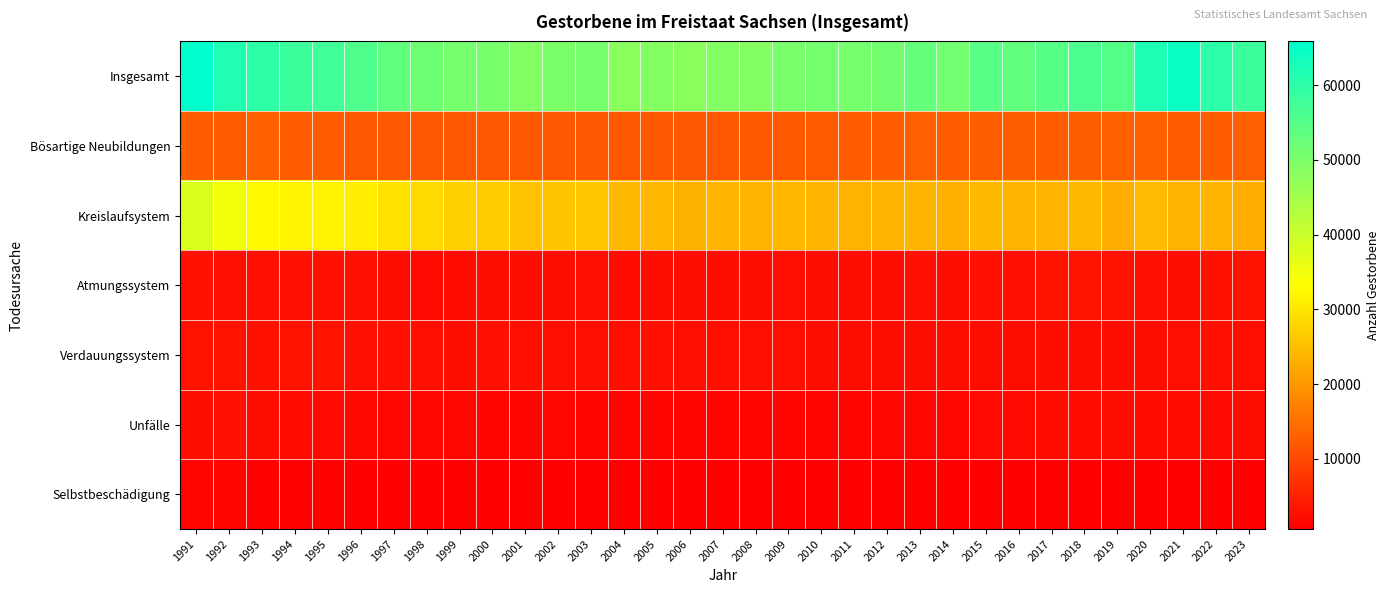

Reading left to right, extract all data points from this chart.

Insgesamt: 1991=65851	1992=61565	1993=59900	1994=58234	1995=57550	1996=55756	1997=53483	1998=51883	1999=50562	2000=50428	2001=49244	2002=50096	2003=50669	2004=48254	2005=48908	2006=48228	2007=49069	2008=48997	2009=50365	2010=50909	2011=50628	2012=51315	2013=52936	2014=51159	2015=54467	2016=53330	2017=54689	2018=56290	2019=54946	2020=62092	2021=64373	2022=60066	2023=58101
Bösartige Neubildungen: 1991=12630	1992=12685	1993=12990	1994=12495	1995=12341	1996=11888	1997=11954	1998=11927	1999=11740	2000=11827	2001=11893	2002=11908	2003=11955	2004=11878	2005=11990	2006=11936	2007=12052	2008=12066	2009=12135	2010=12384	2011=12678	2012=12601	2013=12846	2014=12670	2015=12699	2016=12757	2017=12682	2018=12737	2019=13017	2020=12995	2021=12630	2022=12690	2023=12884
Kreislaufsystem: 1991=37836	1992=34640	1993=32478	1994=31840	1995=31852	1996=31166	1997=29402	1998=28508	1999=27282	2000=26719	2001=25563	2002=25749	2003=26047	2004=24274	2005=24091	2006=23368	2007=23983	2008=23843	2009=24136	2010=23941	2011=23546	2012=23737	2013=24029	2014=23073	2015=24545	2016=23664	2017=23756	2018=24261	2019=22874	2020=24612	2021=23558	2022=23676	2023=22820
Atmungssystem: 1991=2936	1992=2720	1993=2807	1994=2858	1995=2848	1996=2782	1997=2305	1998=2105	1999=2235	2000=2365	2001=2265	2002=2356	2003=2675	2004=2154	2005=2397	2006=2414	2007=2554	2008=2418	2009=2712	2010=2539	2011=2539	2012=2467	2013=2868	2014=2373	2015=2830	2016=2702	2017=3123	2018=3334	2019=3023	2020=2842	2021=2549	2022=2892	2023=3085
Verdauungssystem: 1991=3222	1992=3067	1993=2981	1994=3105	1995=3088	1996=2853	1997=2845	1998=2707	1999=2587	2000=2784	2001=2646	2002=2735	2003=2749	2004=2693	2005=2761	2006=2737	2007=2749	2008=2651	2009=2679	2010=2591	2011=2538	2012=2476	2013=2496	2014=2373	2015=2364	2016=2370	2017=2457	2018=2481	2019=2502	2020=2580	2021=2728	2022=2832	2023=2696
Unfälle: 1991=2611	1992=2798	1993=2593	1994=2187	1995=1966	1996=1807	1997=1731	1998=1523	1999=1518	2000=1459	2001=1364	2002=1509	2003=1435	2004=1410	2005=1370	2006=1384	2007=1298	2008=1288	2009=1356	2010=1347	2011=1361	2012=1519	2013=1645	2014=1710	2015=1967	2016=1902	2017=2130	2018=2205	2019=2314	2020=2189	2021=2217	2022=2089	2023=2341
Selbstbeschädigung: 1991=1435	1992=1109	1993=1036	1994=1010	1995=983	1996=948	1997=940	1998=852	1999=807	2000=785	2001=805	2002=745	2003=772	2004=767	2005=694	2006=648	2007=662	2008=616	2009=624	2010=636	2011=664	2012=645	2013=664	2014=643	2015=643	2016=645	2017=614	2018=624	2019=586	2020=637	2021=653	2022=701	2023=692